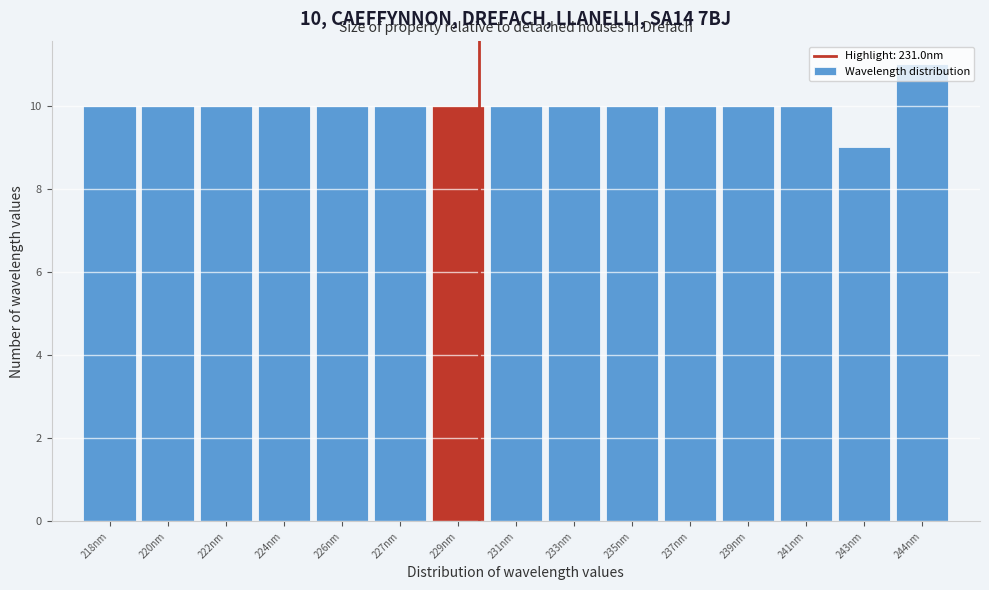

What is the approximate value at 227nm?

10